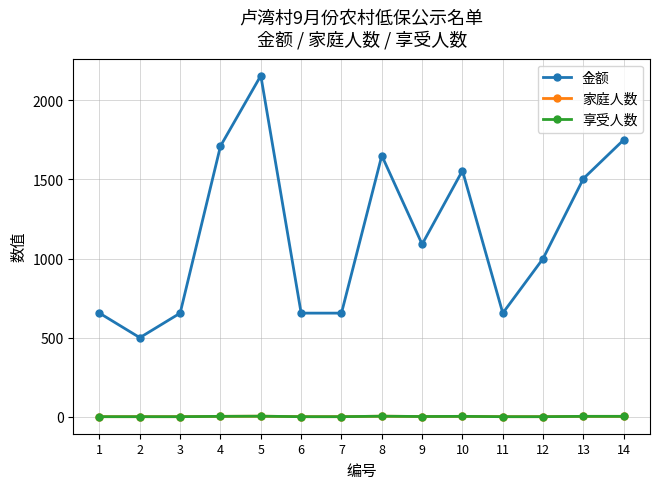

How many lines are shown in the chart?

3